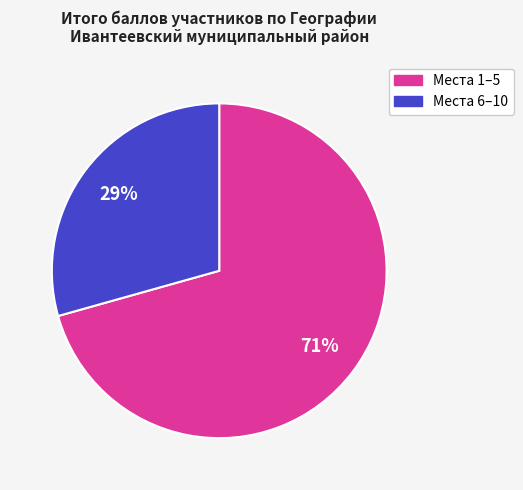

To the nearest percent, what is the average slice percentage?

50%